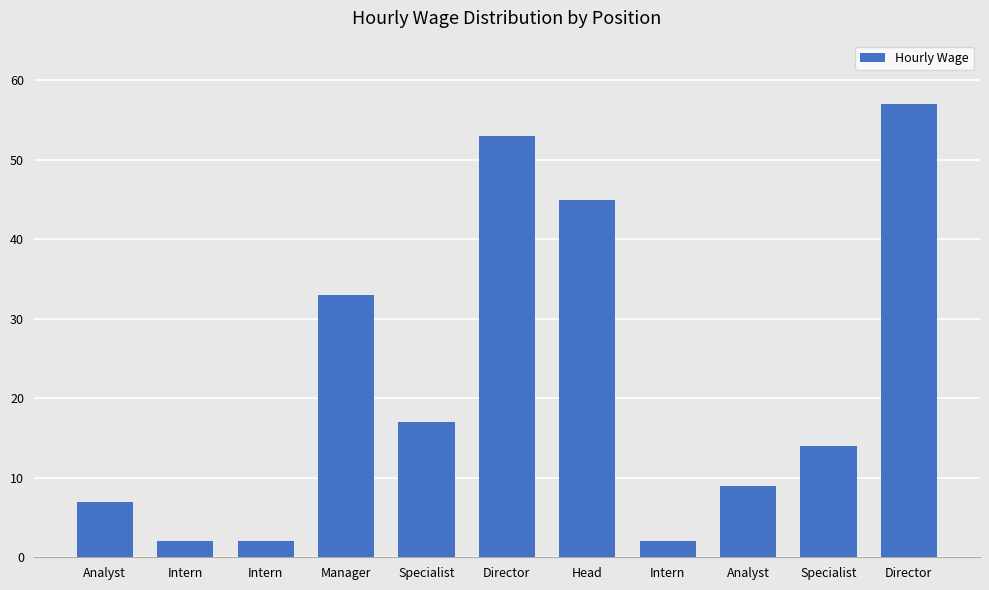

What is the label of the 3rd bar from the left?

Intern